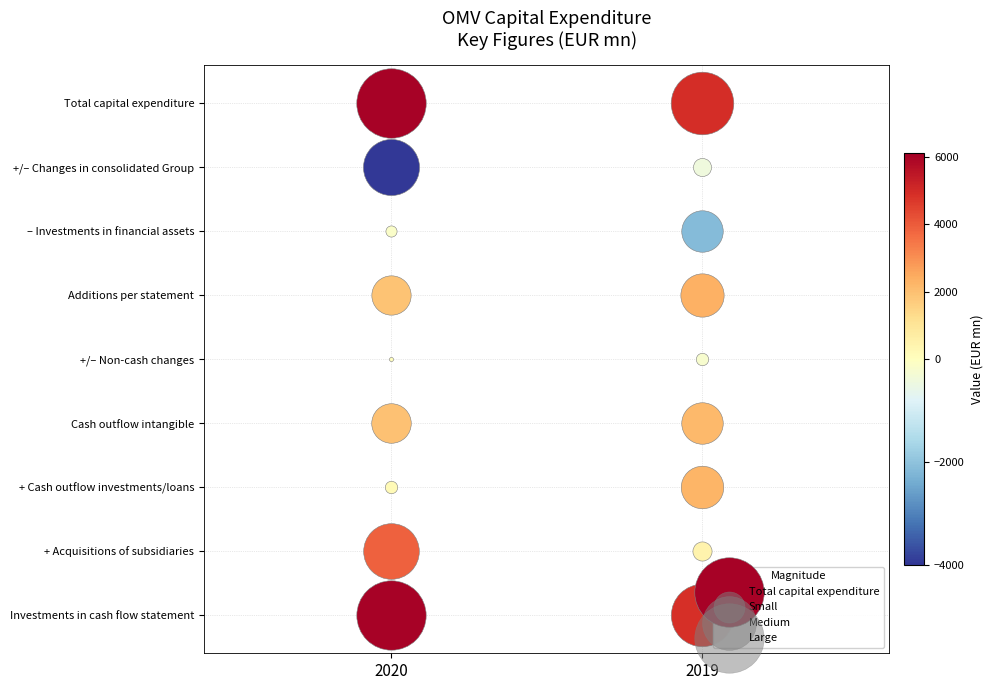

How many data points does each series have?

2